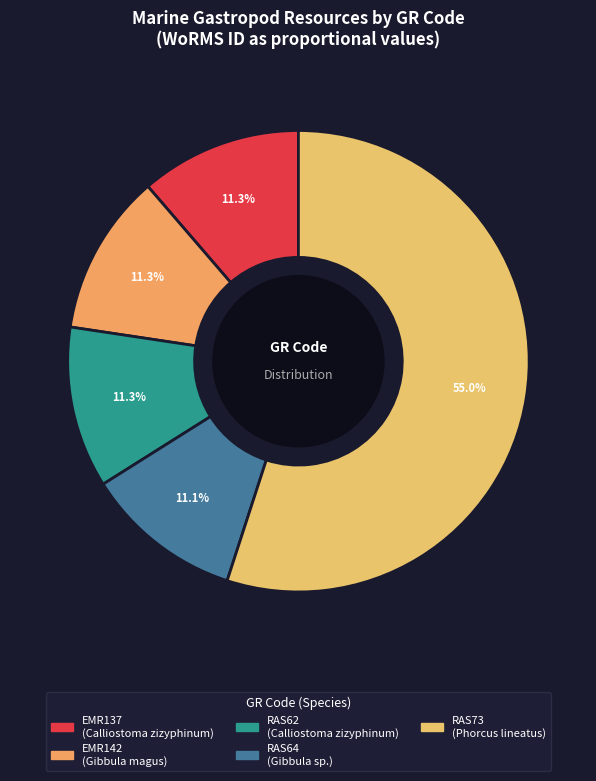

To the nearest percent, what is the average slice percentage?

20%